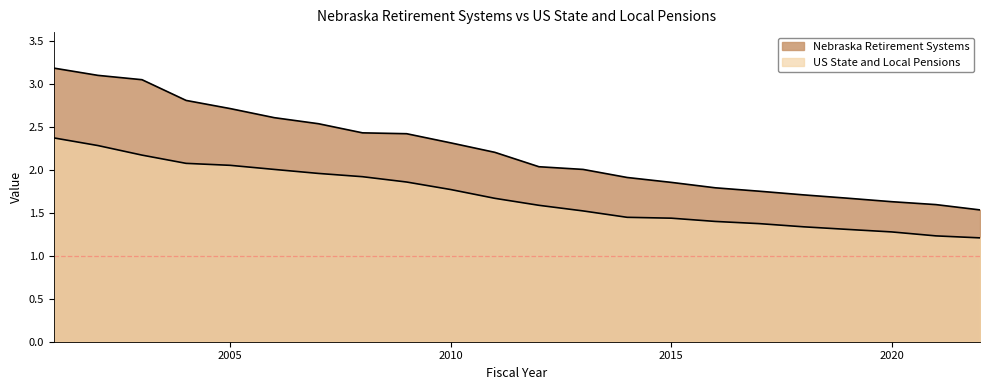

True or false: US State and Local Pensions and Nebraska Retirement Systems cross at least once.

False